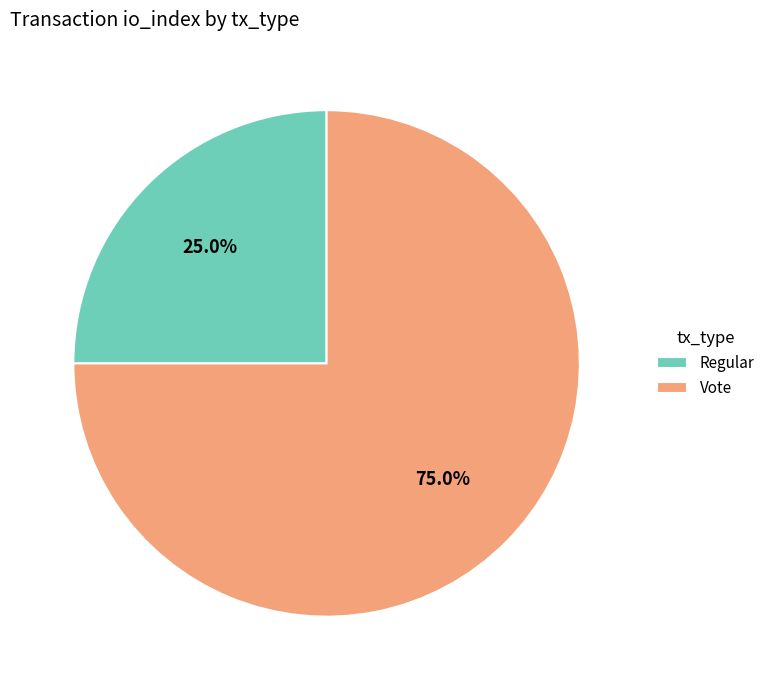

True or false: Vote accounts for 75% of the total.

True